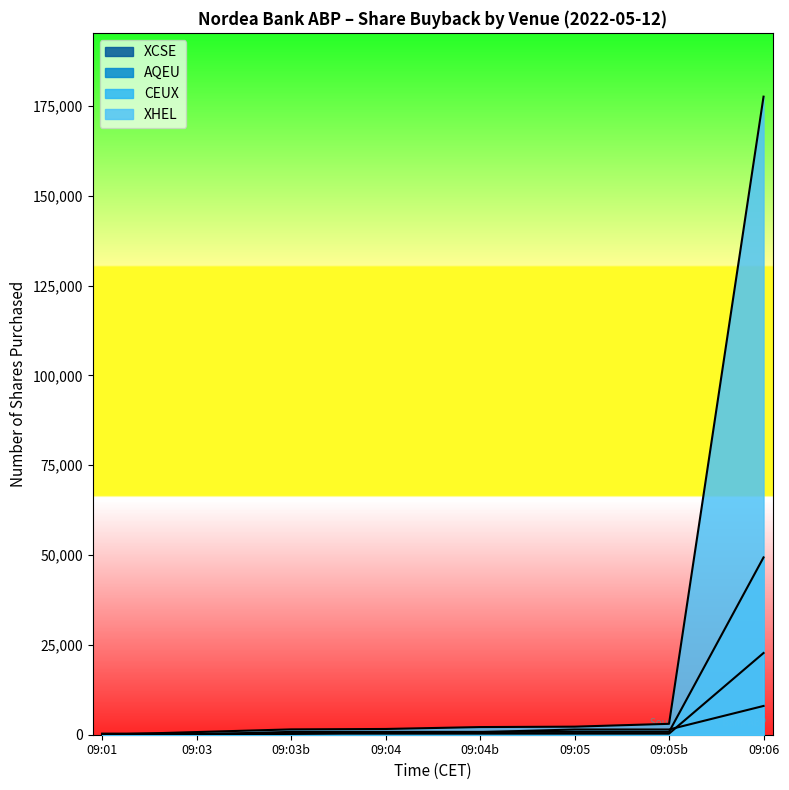

Where is the first local maximum for CEUX?

2022-05-12 09:03